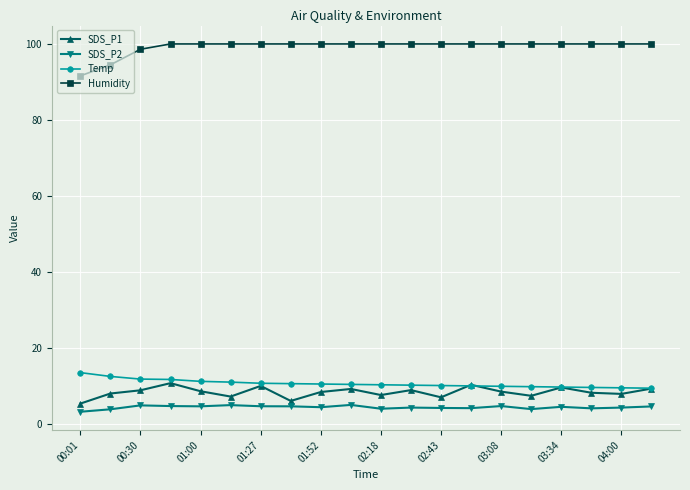

What is the value of the SDS_P2 point at the 2nd from the left?

3.8